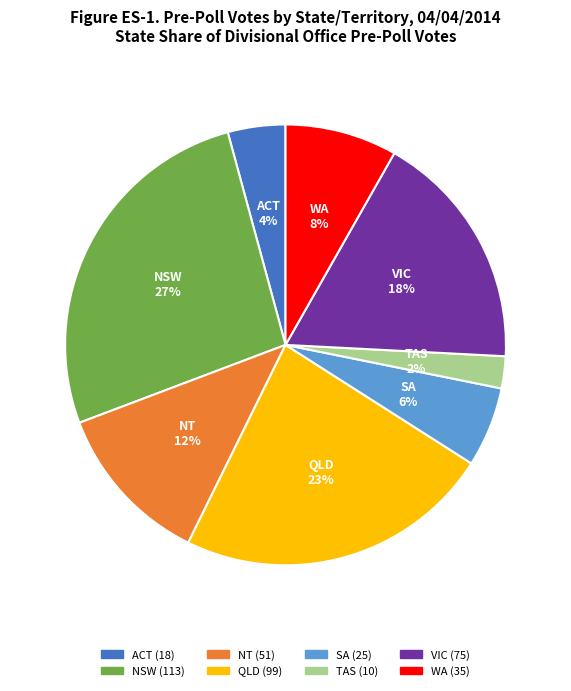

Is there a majority slice in this chart?

No